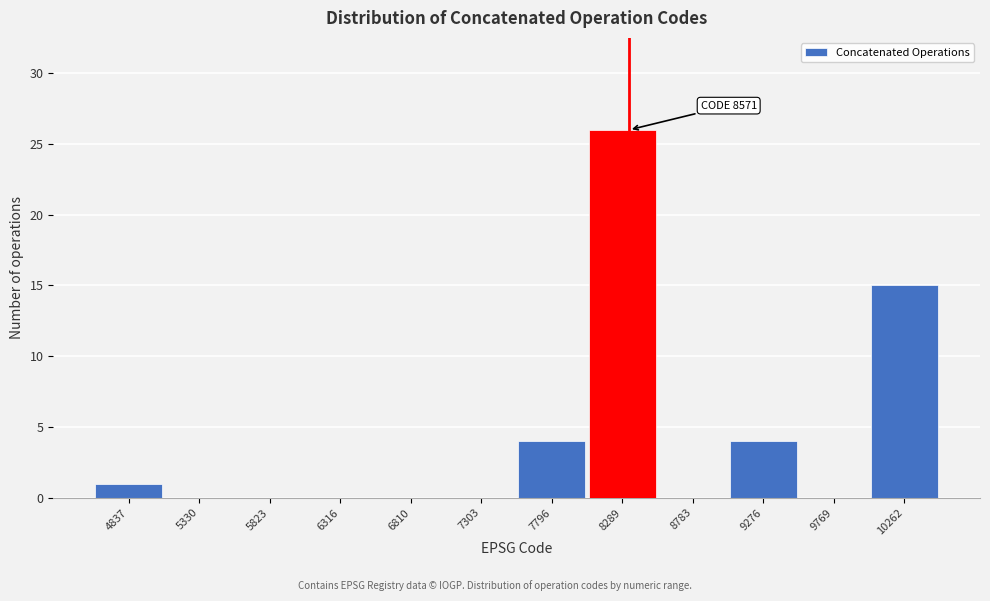

Reading left to right, transcribe all the data shown in this chart.

4837=1	5330=0	5823=0	6316=0	6810=0	7303=0	7796=4	8289=26	8783=0	9276=4	9769=0	10262=15